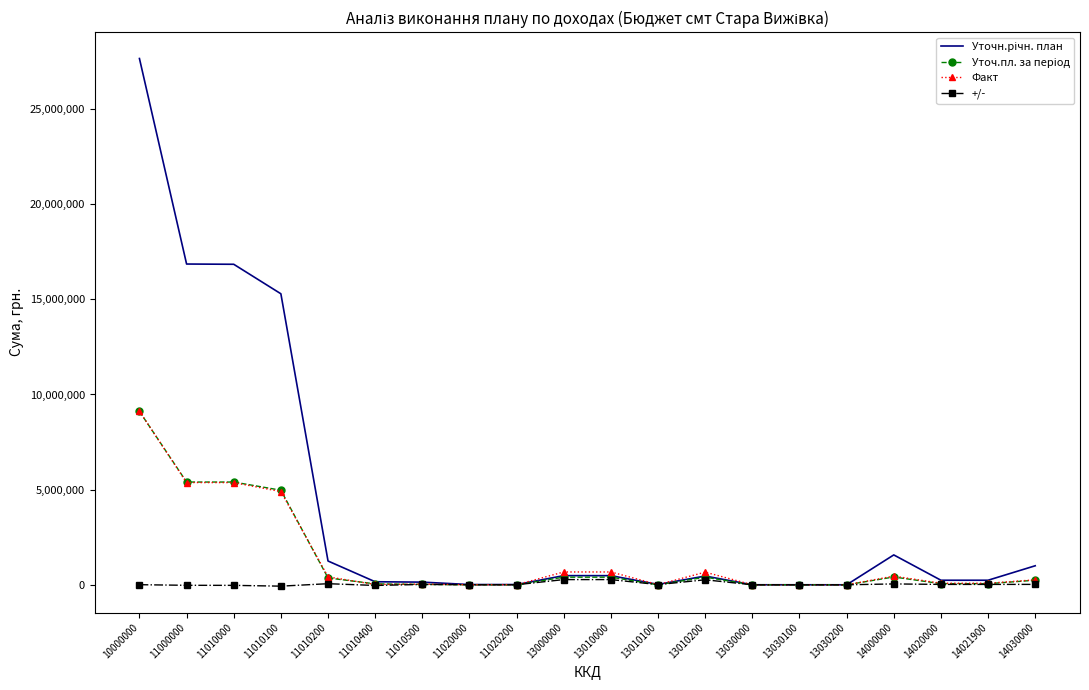

Is it true that +/- equals -14.6 at 13030100?

True